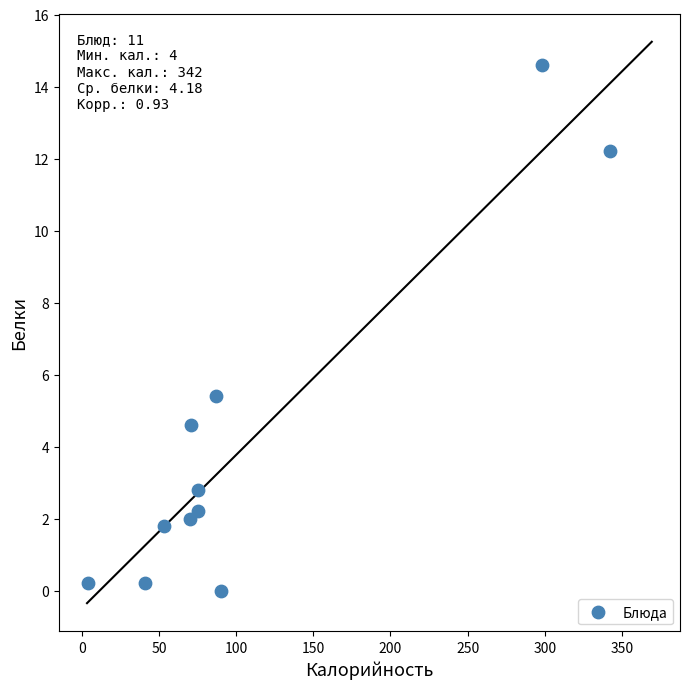

What Y value in the scatter plot is closest to 7?

5.4